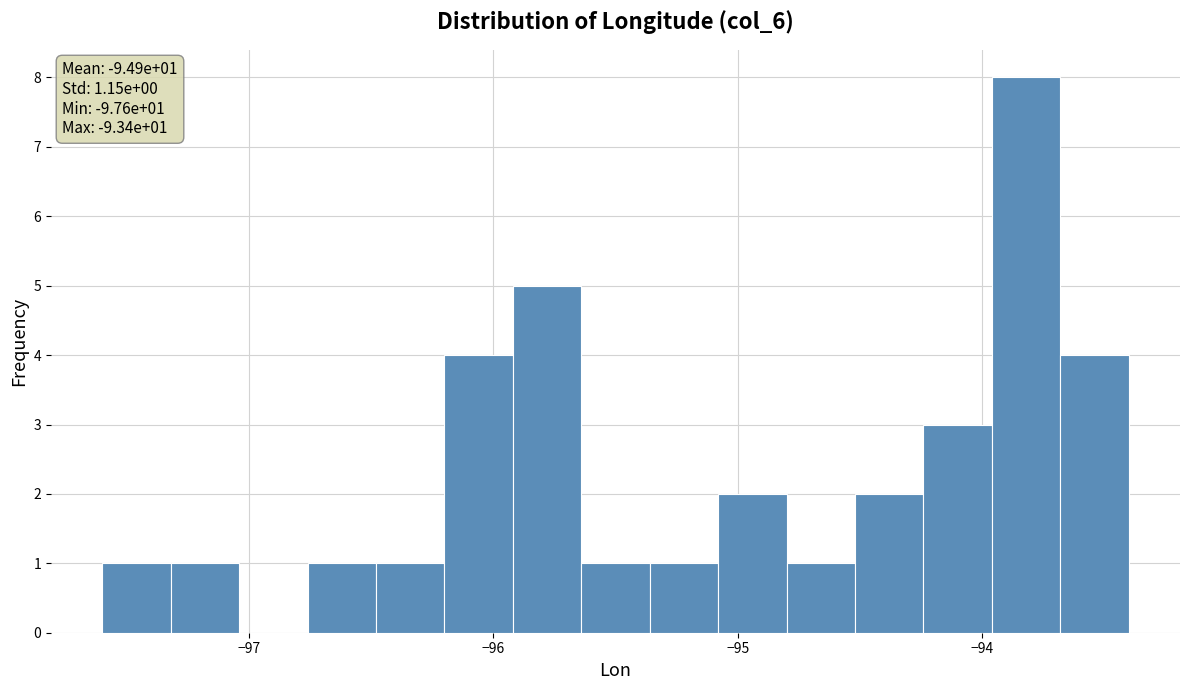

Read against the x-axis, roughly where is the centre of the tallest bar?

-93.8